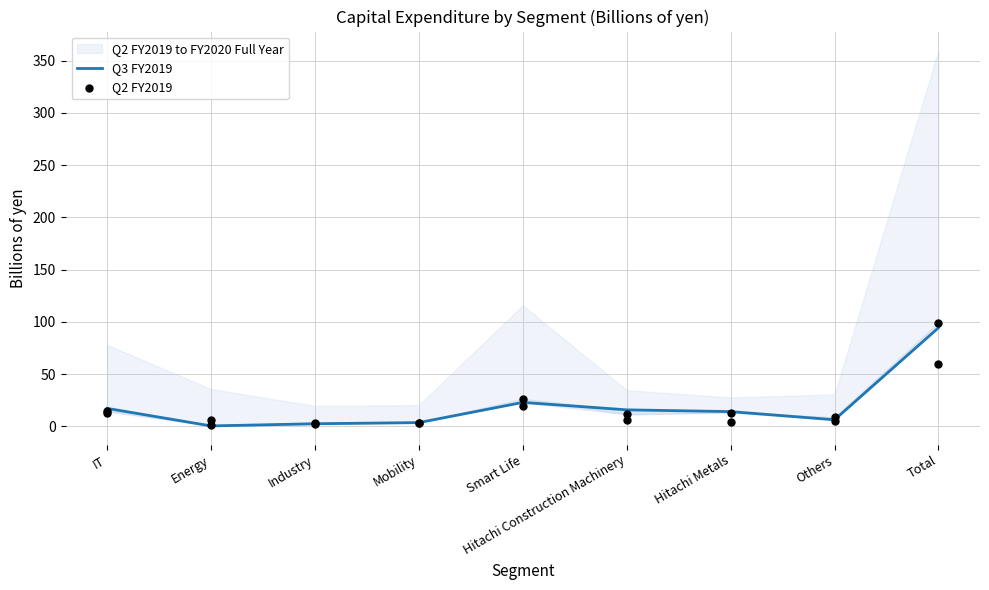

Which series contains the lowest Y value?

Q3 FY2019